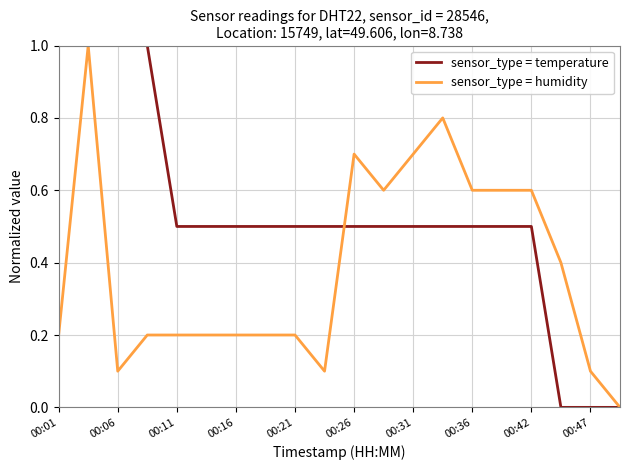

List the series in order of their overall mean, lowest first.

sensor_type = humidity, sensor_type = temperature